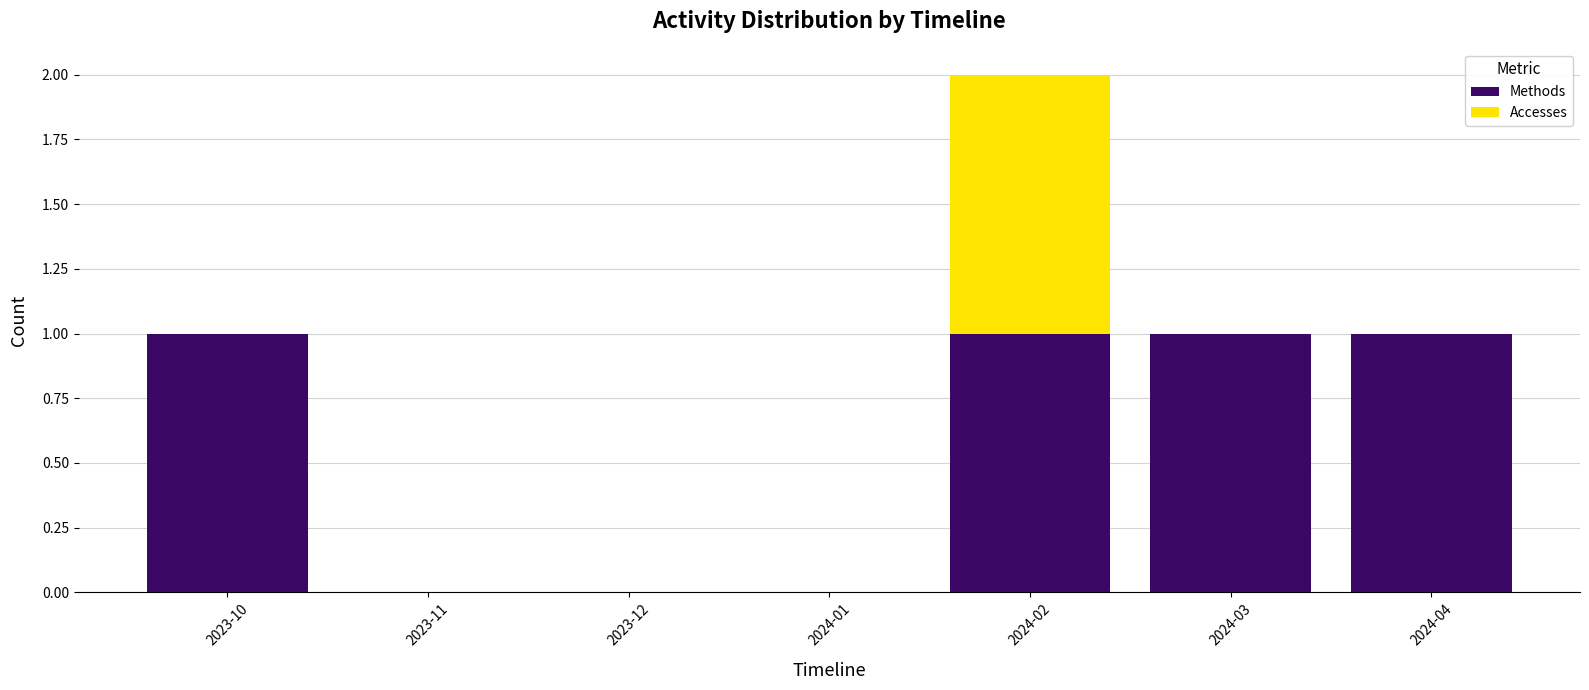

Count the number of data series in this chart.

2